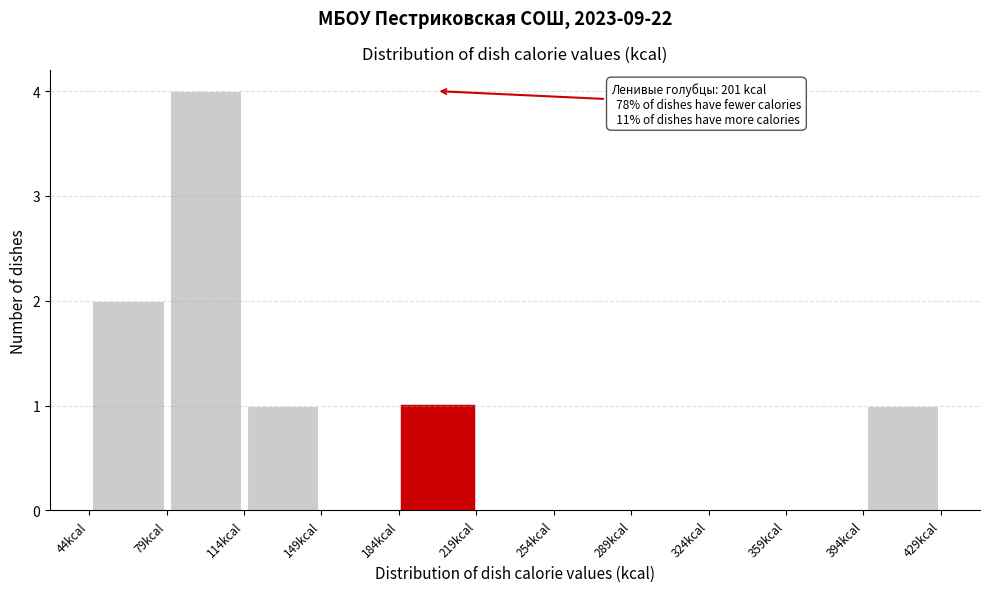

Over which range of the x-axis is the bar tallest?

79 to 114